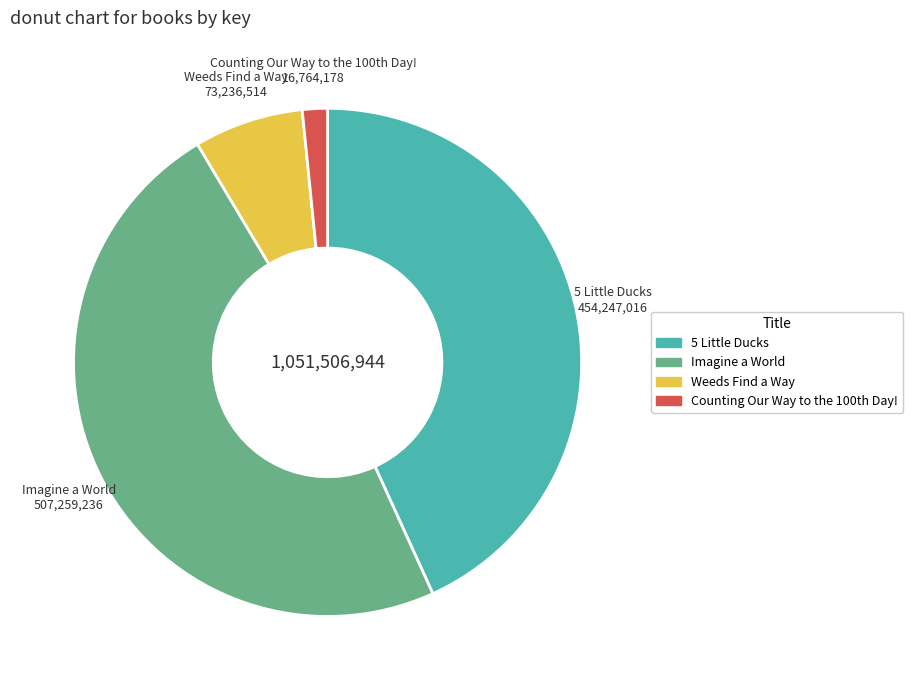

True or false: Imagine a World accounts for 48% of the total.

True